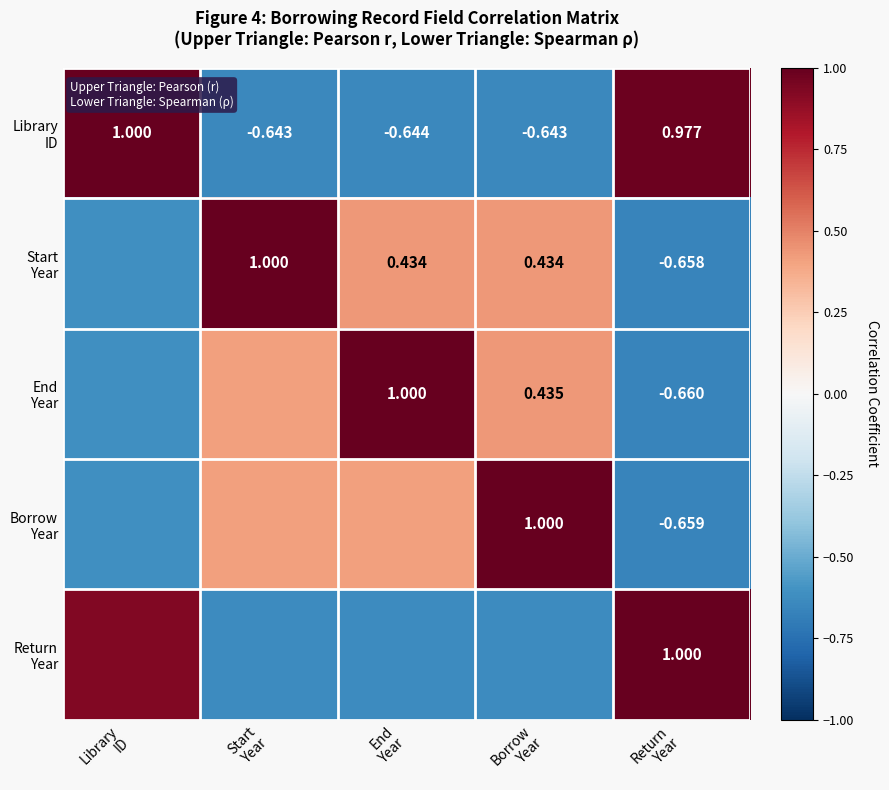

Is the value of Library ID at Borrow Year greater than the value of Borrow Year at End Year?

No